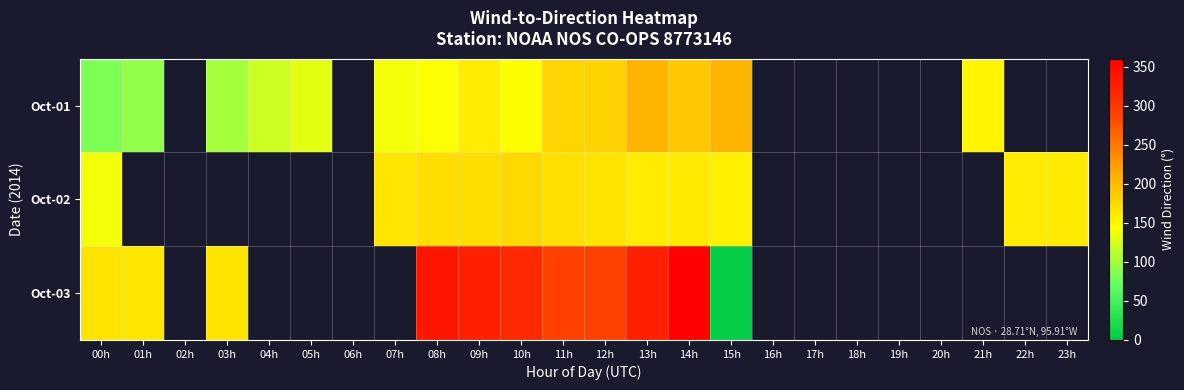

Which category has the highest value across all series?

14h